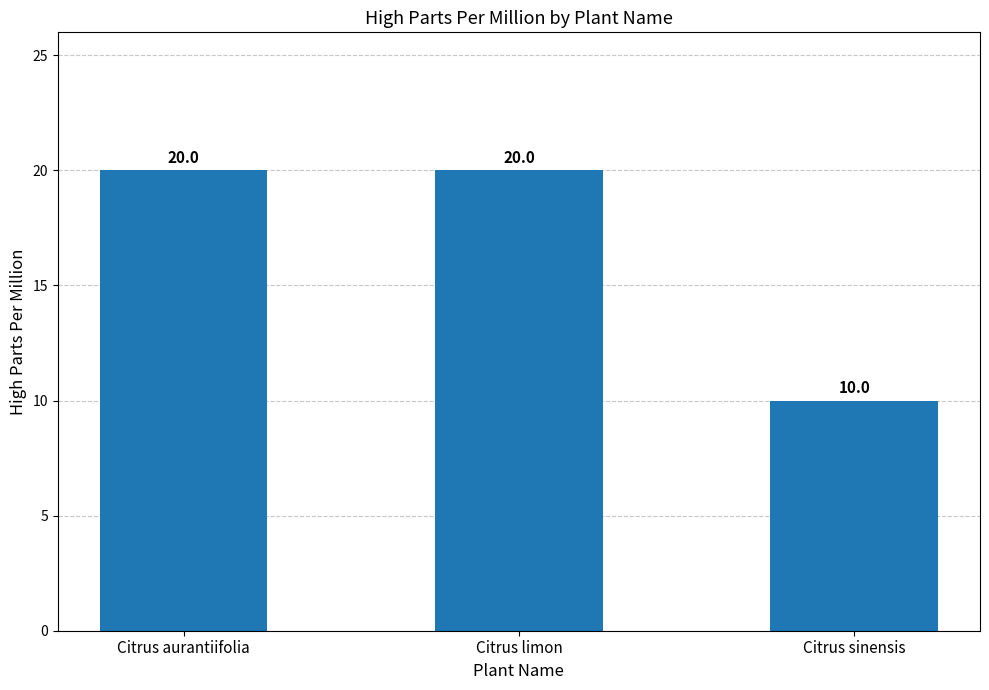

Which category has the lowest value across all series?

Citrus sinensis